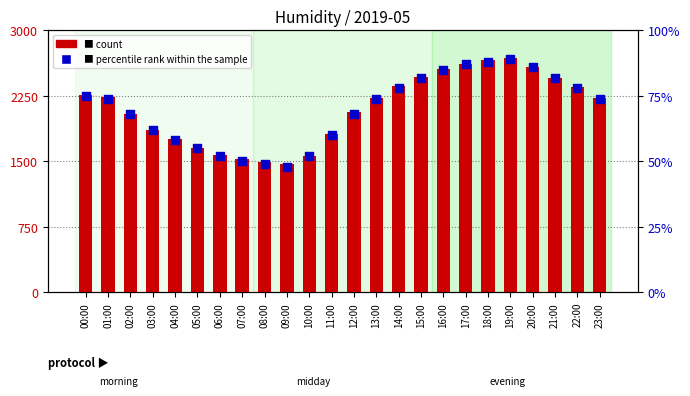

Which series has the widest spread of Y values?

percentile rank within the sample